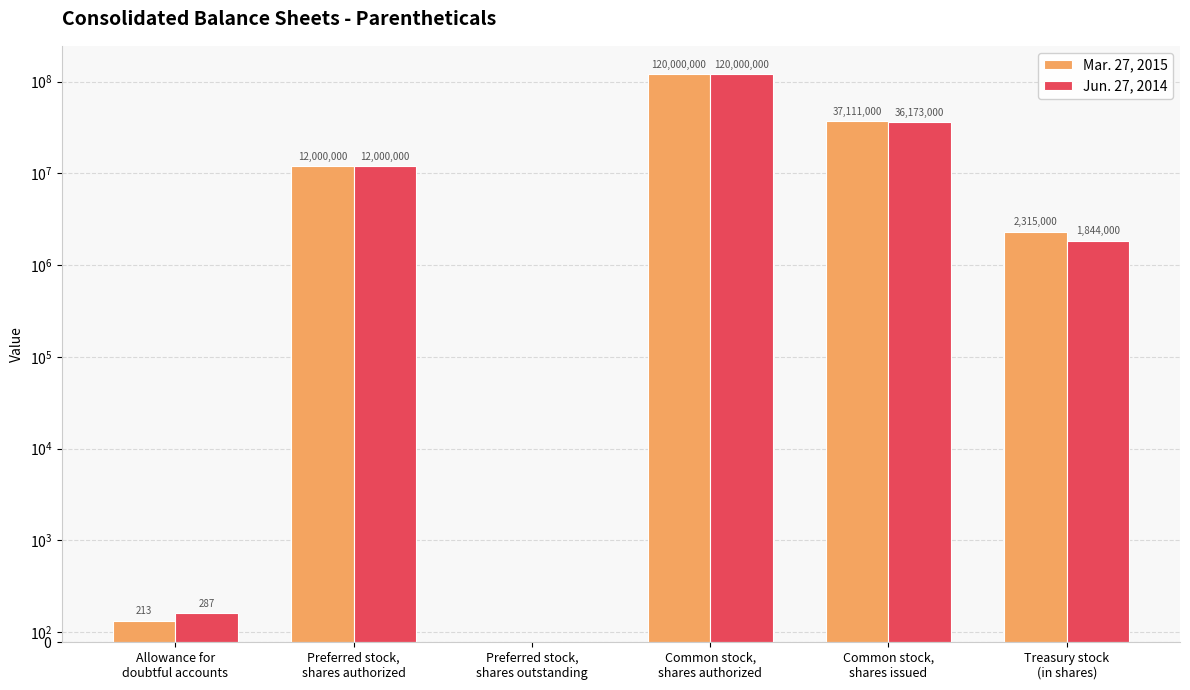

Which series changed the most between Allowance for
doubtful accounts and Preferred stock,
shares outstanding?

Jun. 27, 2014